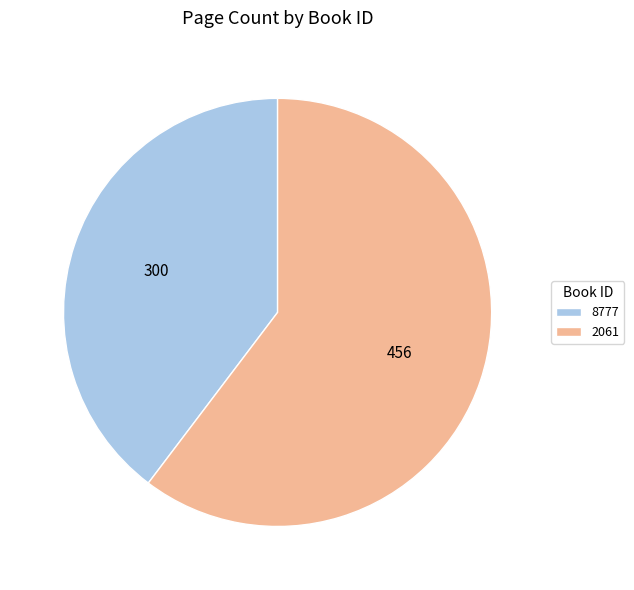

True or false: 8777 accounts for 40% of the total.

True